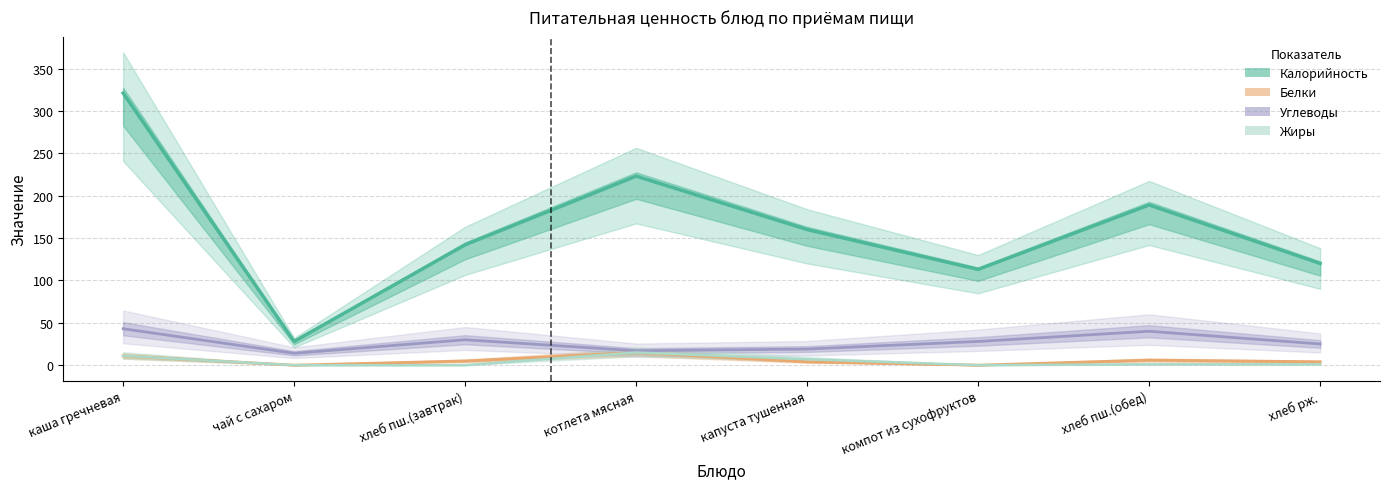

Count the number of categories in the chart.

8